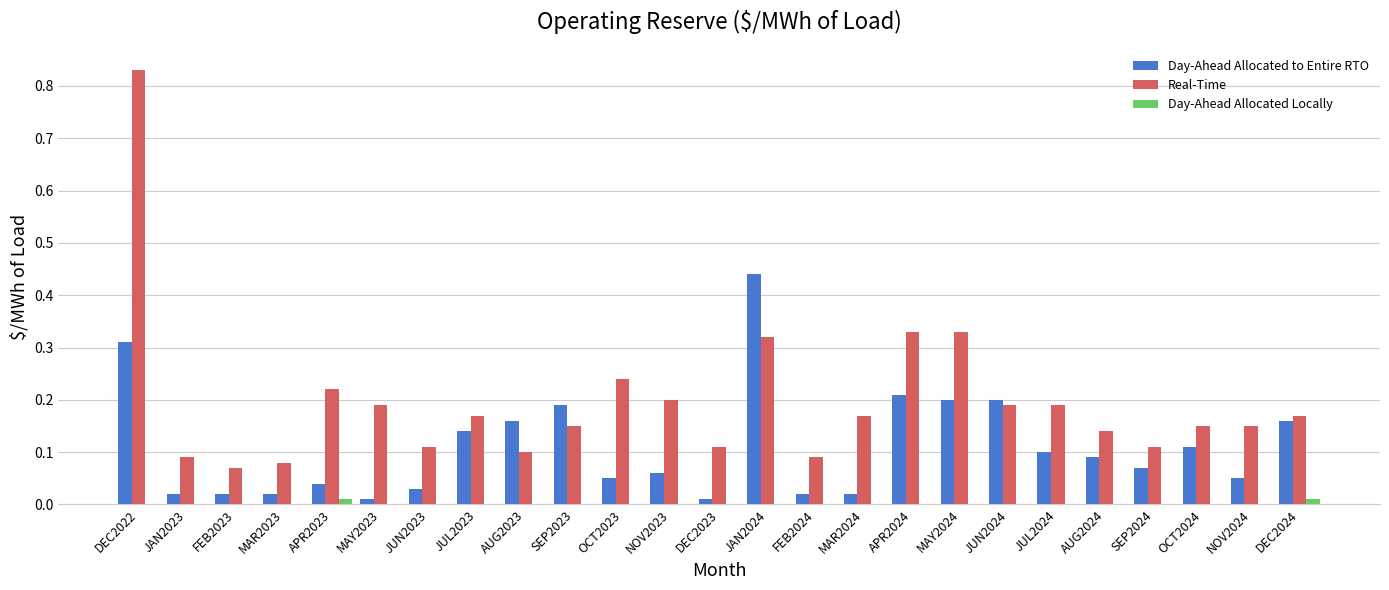

How many series are shown in this chart?

3